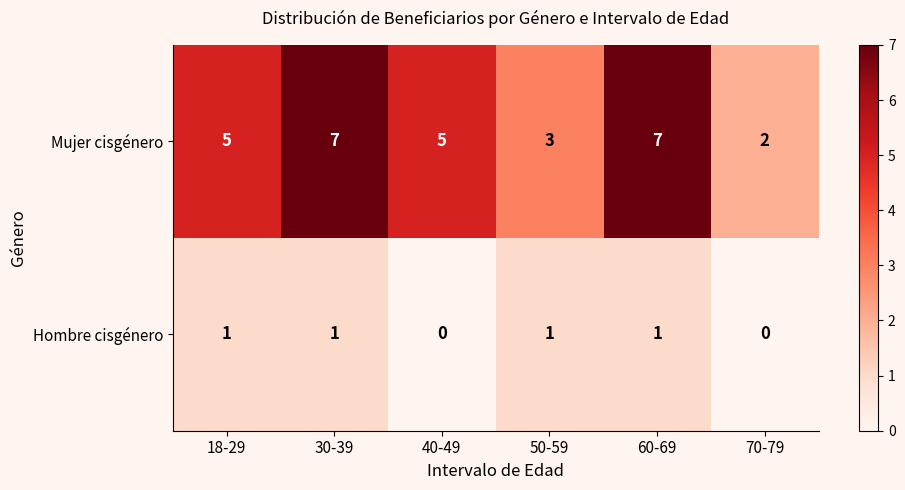

True or false: Hombre cisgénero has a value of 1 at 60-69.

True